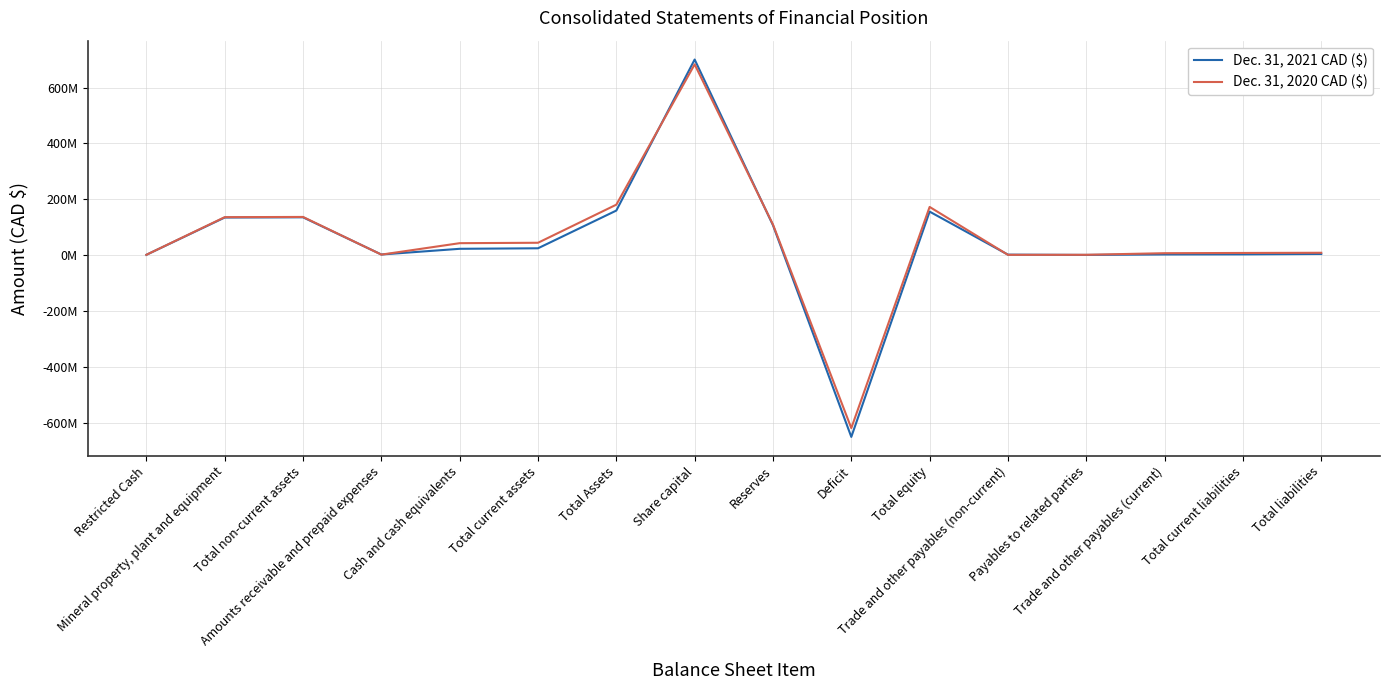

At which label does Dec. 31, 2020 CAD ($) reach its minimum?

Deficit